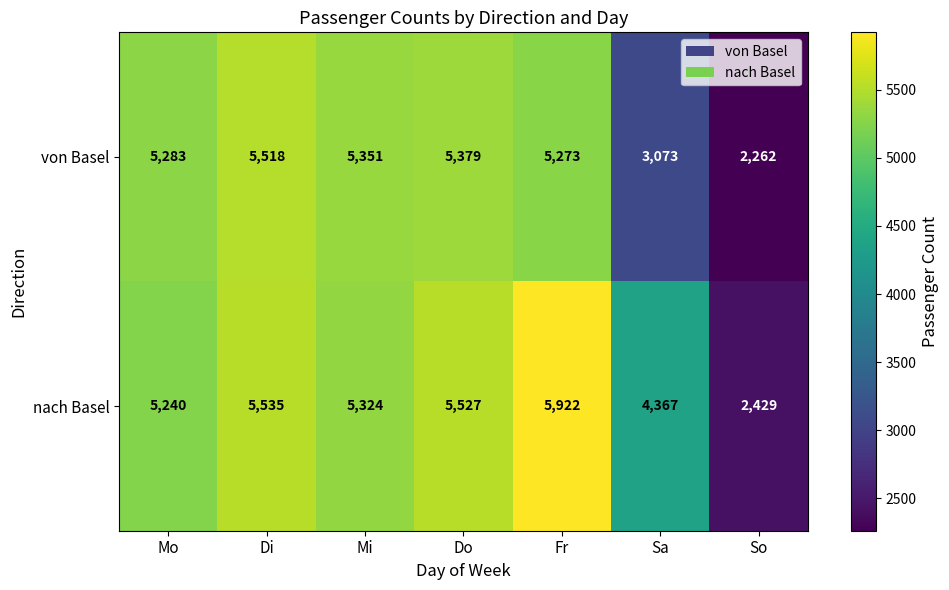

What is the spread (max minus min) of values at Fr?

649